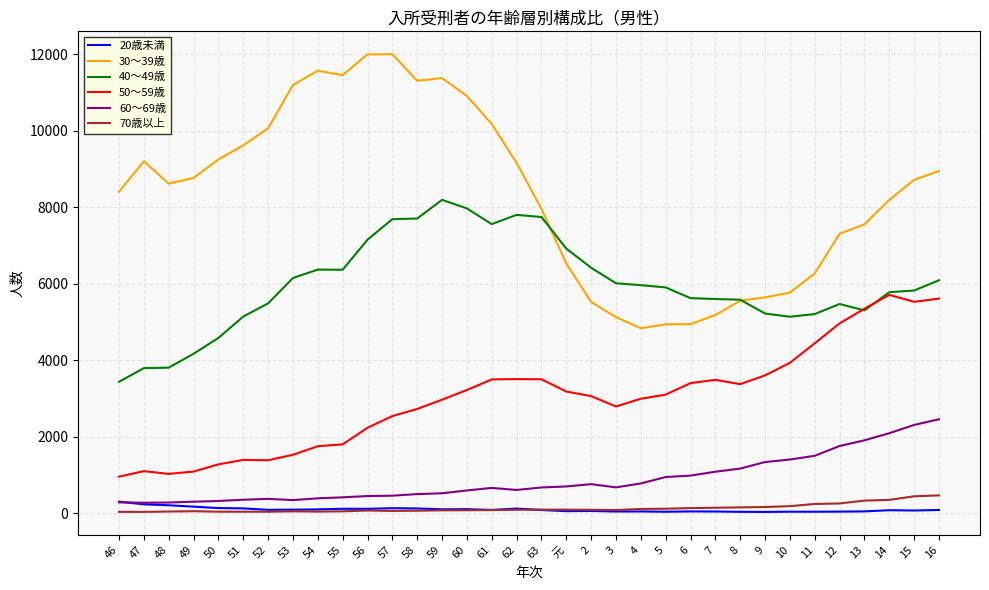

What is the average value of the 40～49歳 series?

5977